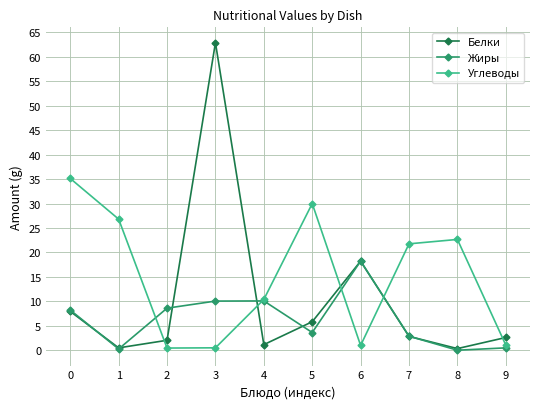

The value of Белки at 3 is 91.0. True or false?

False